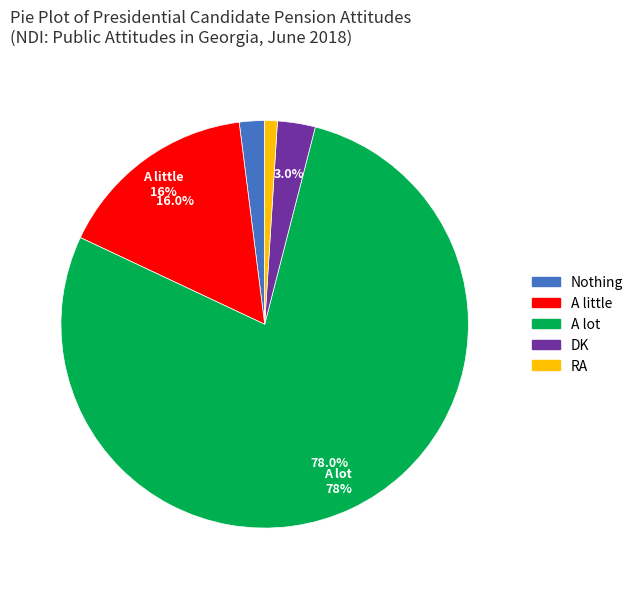

What is the majority slice?

A lot